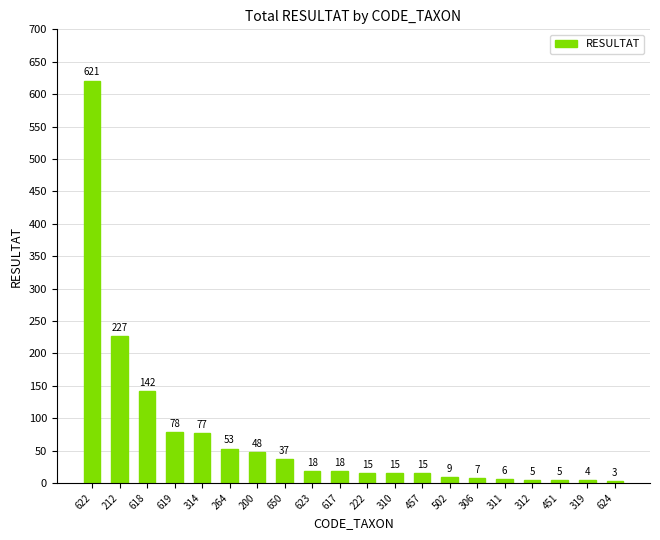

Which has a higher value, 623 or 622?

622